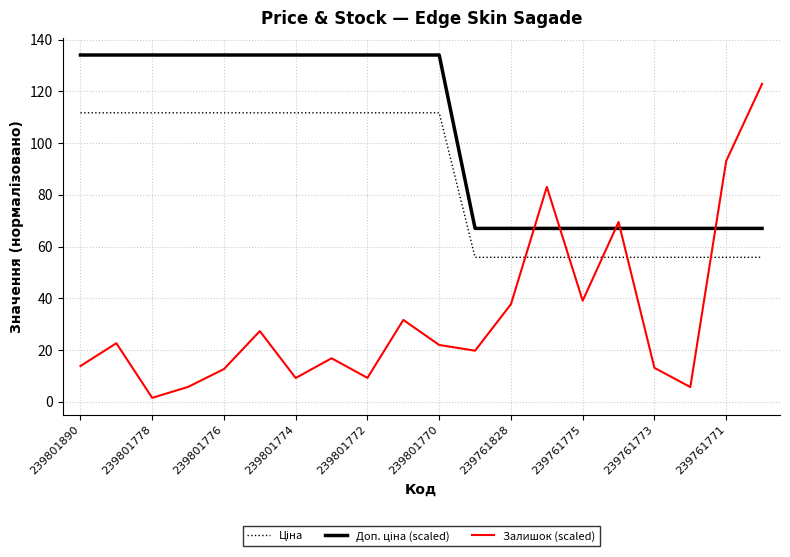

What is the maximum value for Залишок (scaled)?

122.9